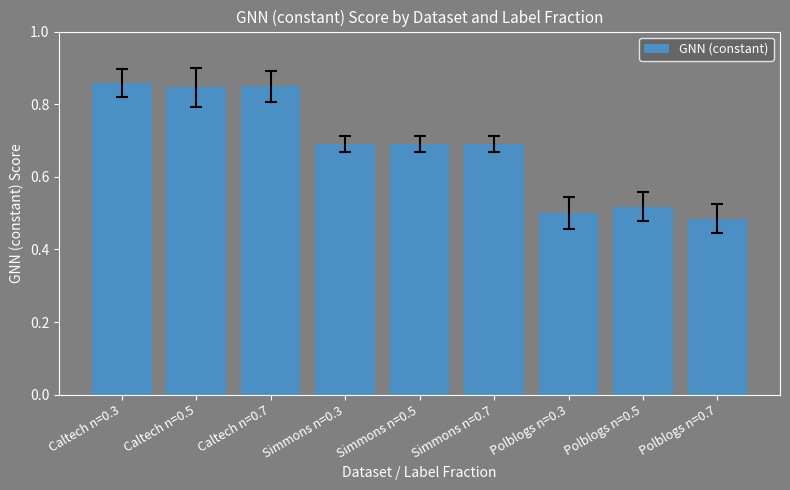

What is the change in value from Caltech n=0.7 to Simmons n=0.7?

-0.2